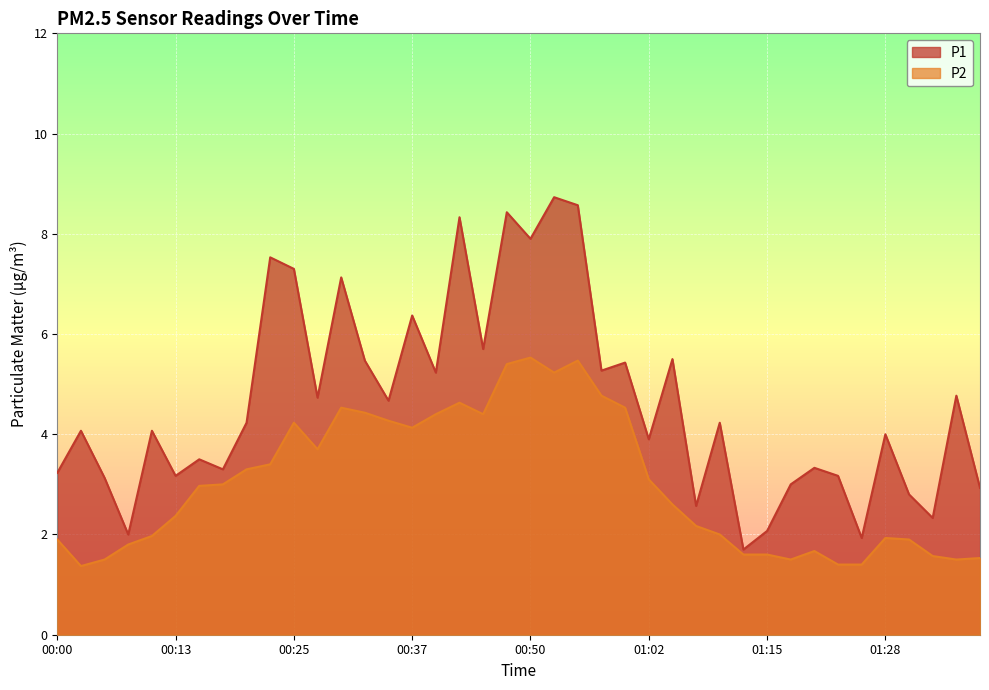

At how many categories does at least one series exceed 5?

15